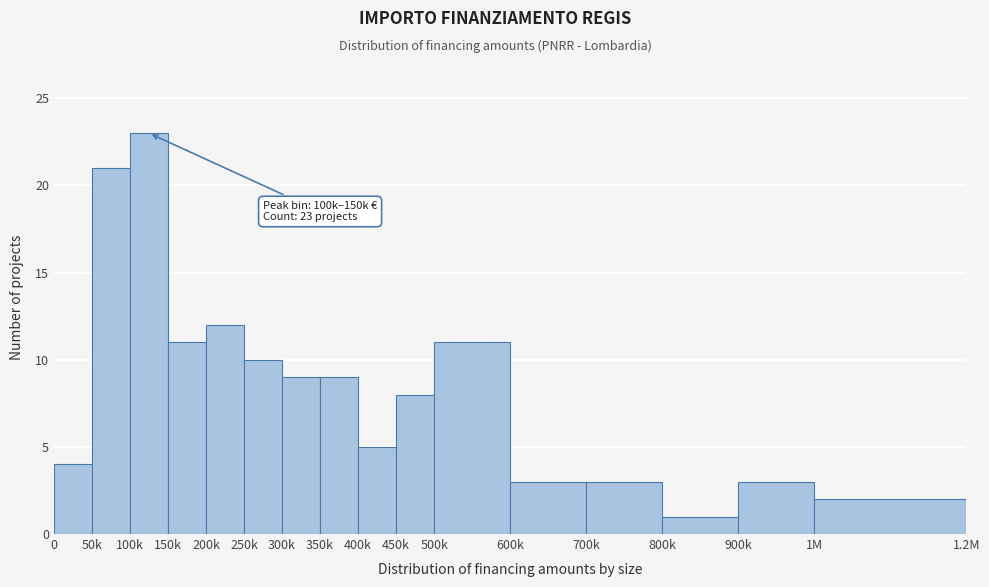

Reading left to right, list all the values displayed in this chart.

4	21	23	11	12	10	9	9	5	8	11	3	3	1	3	2